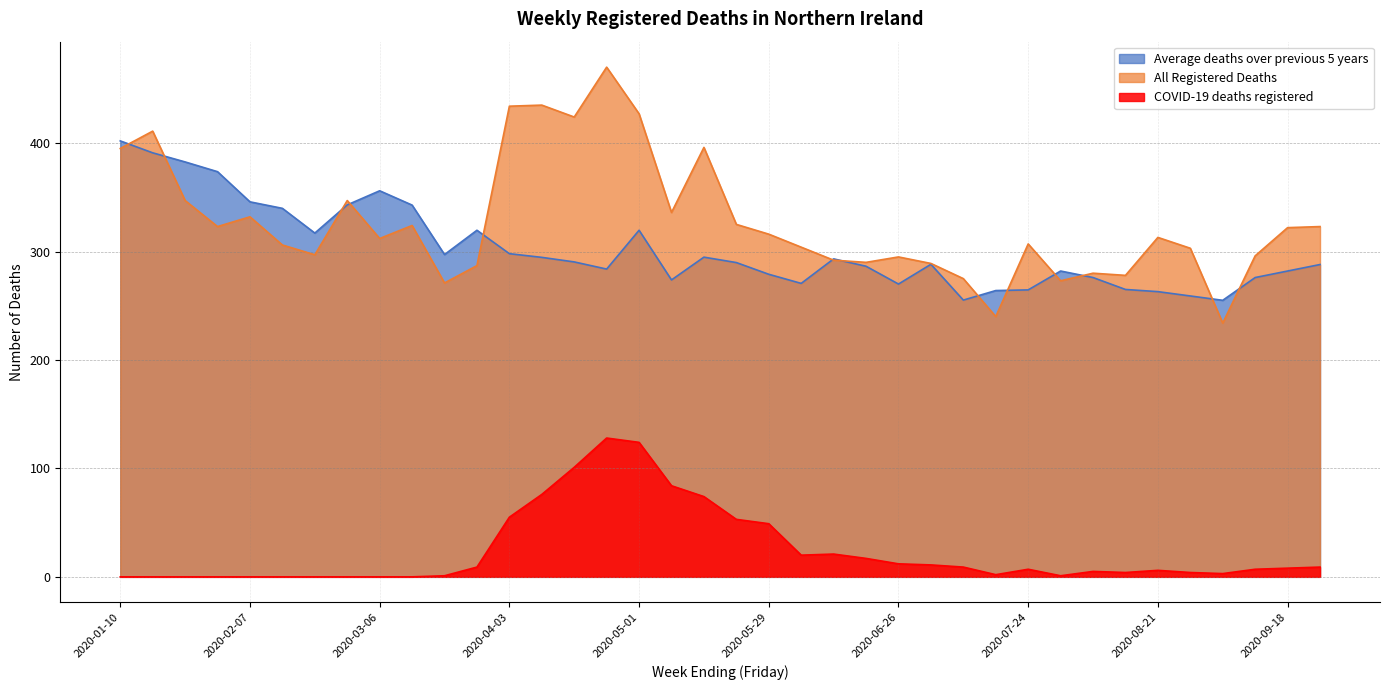

Which series has the widest spread of values?

All Registered Deaths